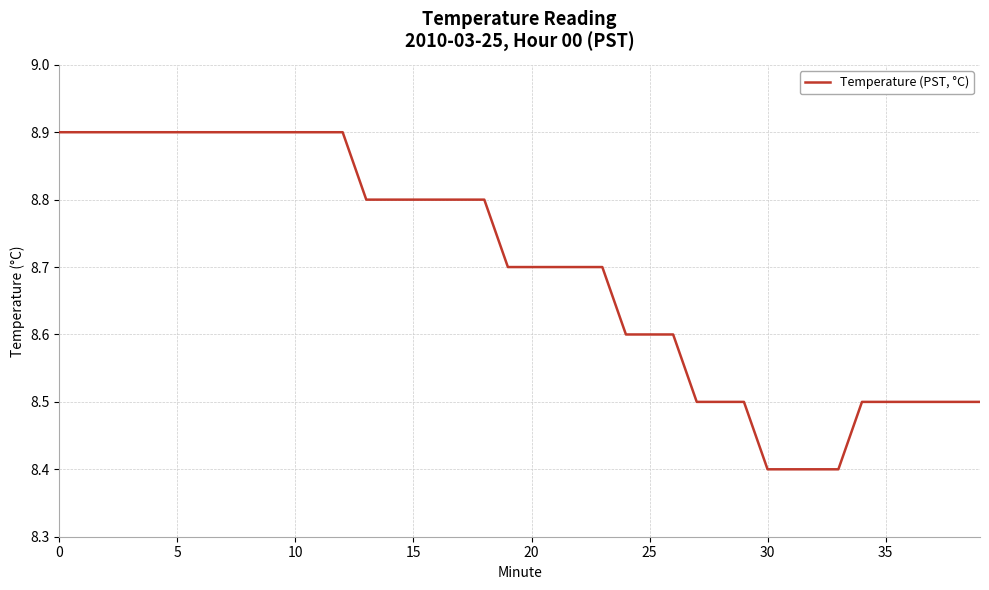

What is the smallest value displayed?

8.4